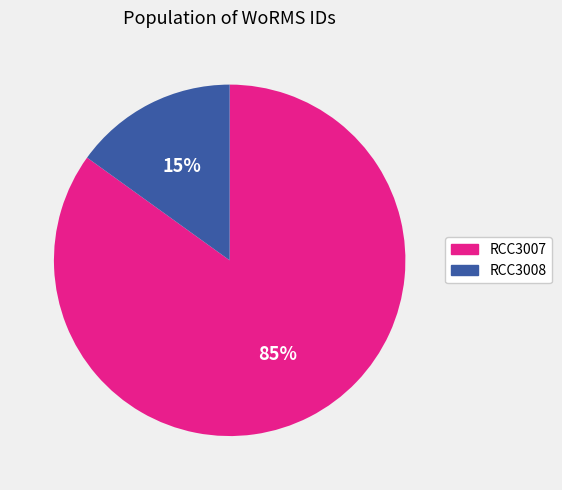

Which slice is the smallest?

RCC3008